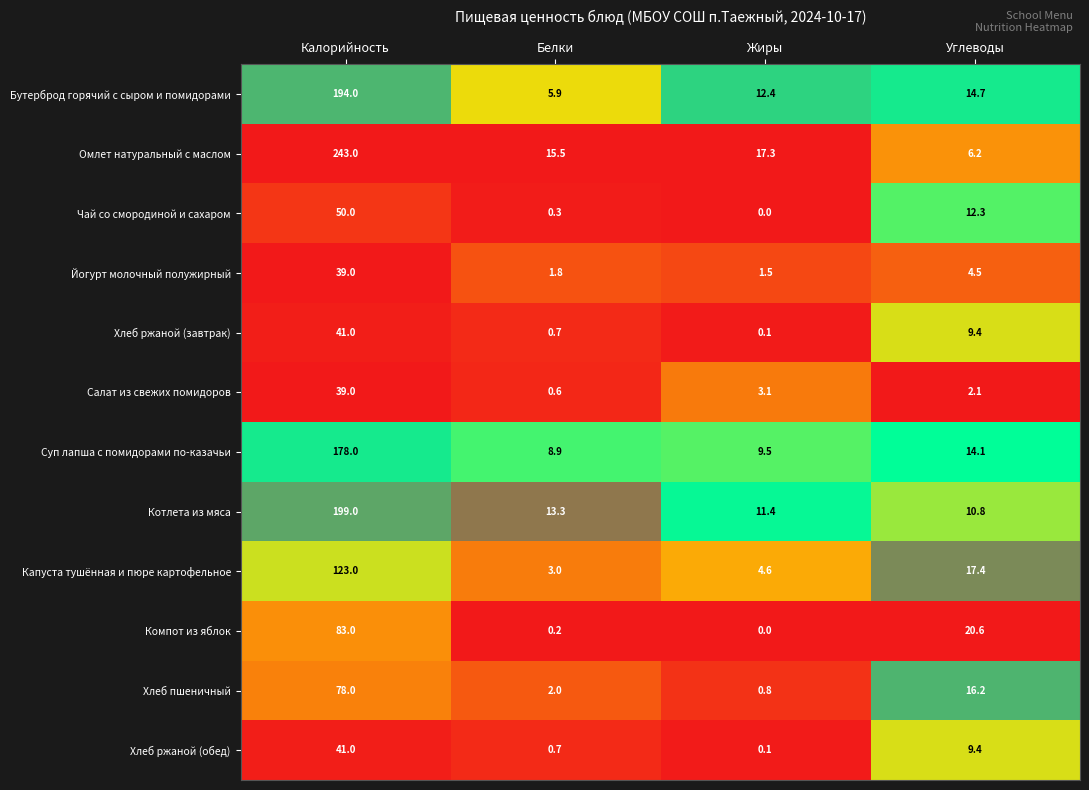

Which series changed the most between Калорийность and Белки?

Омлет натуральный с маслом